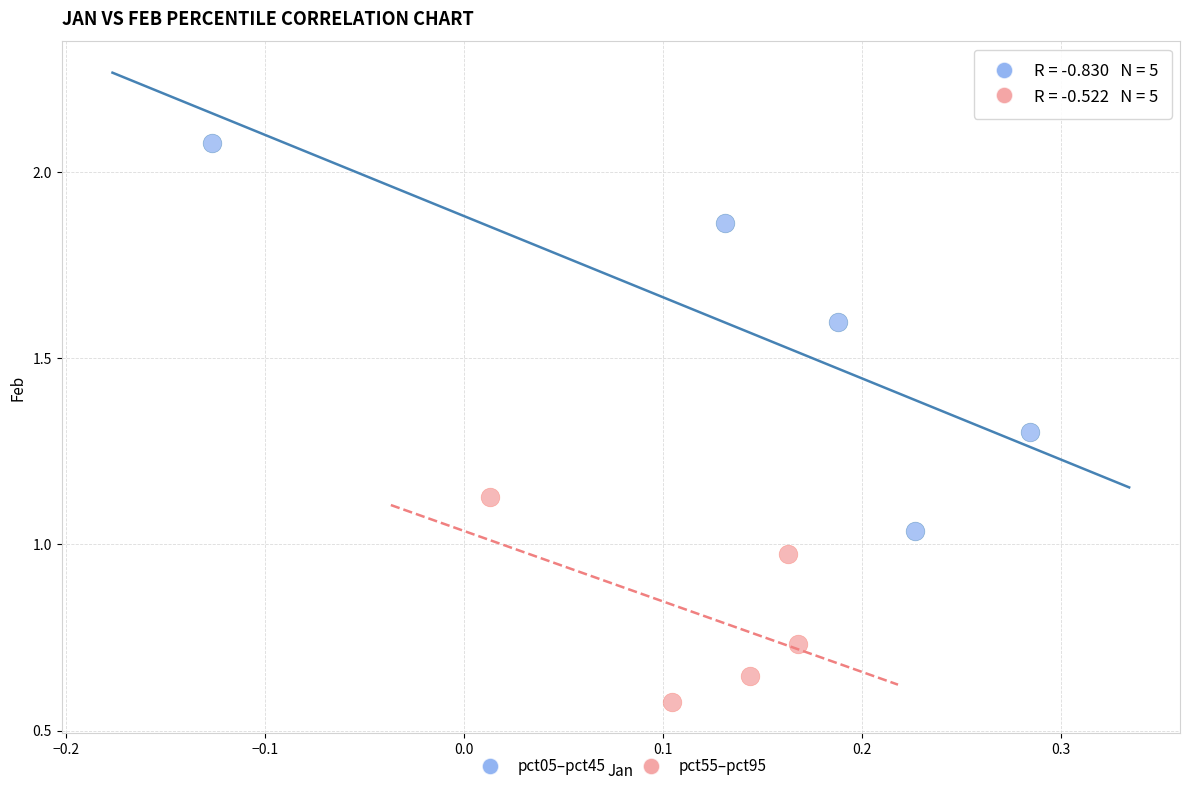

Which series reaches the minimum Y coordinate?

pct55–pct95